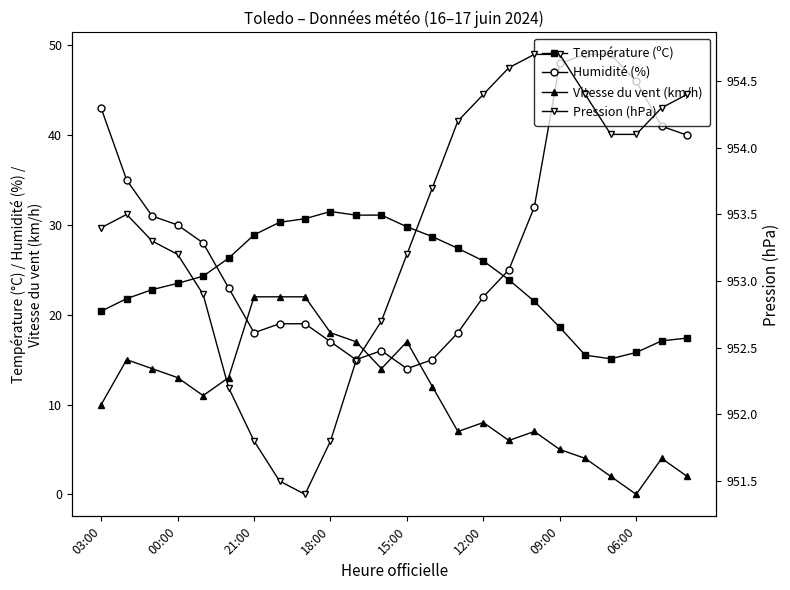

What is the value of the Humidité (%) point at the 22nd from the left?

46.0